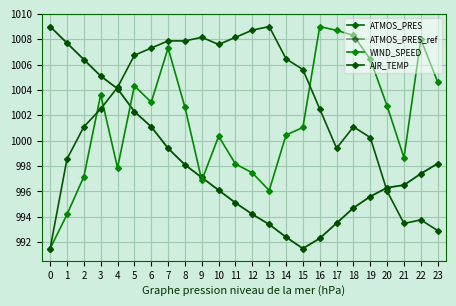

At 5, list the series in order from largest to smallest.

AIR_TEMP, WIND_SPEED, ATMOS_PRES, ATMOS_PRES_ref